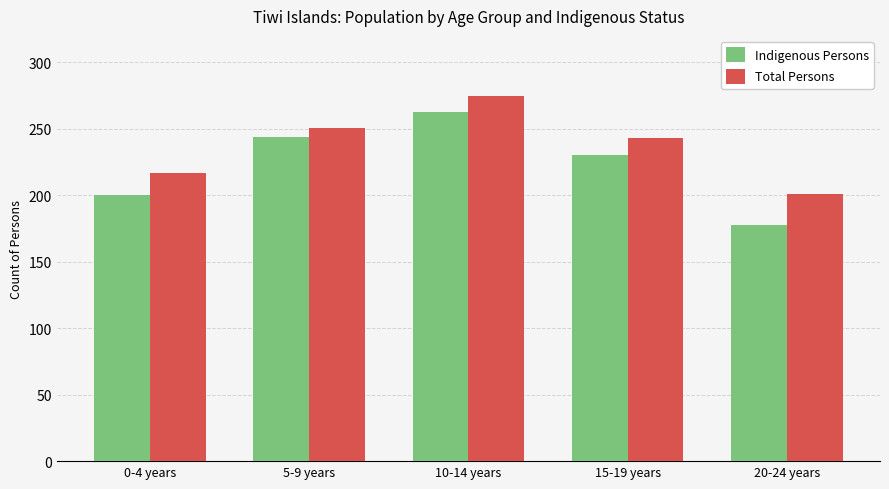

The value of Total Persons at 10-14 years is 275. True or false?

True